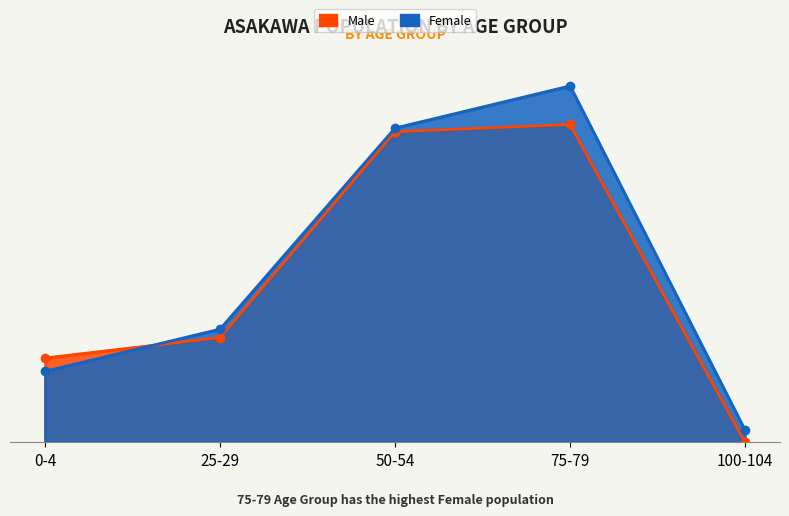

How many times do Male and Female cross each other?

1